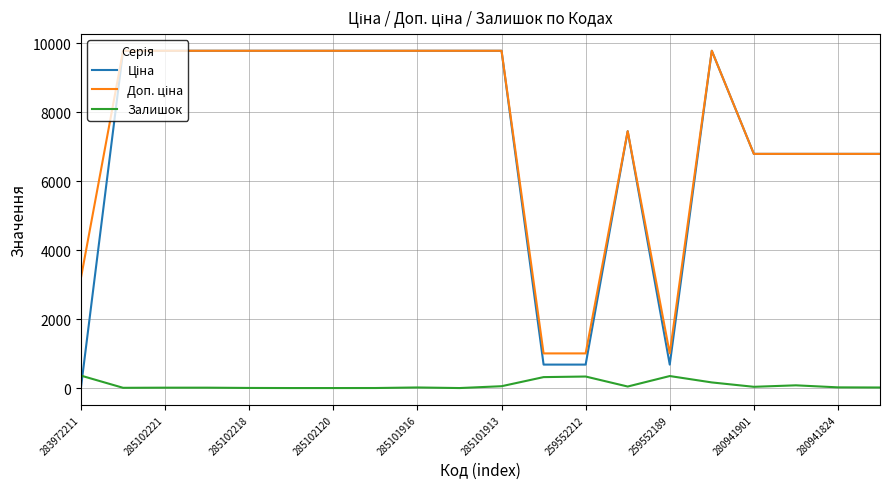

What is the greatest value displayed?

9775.5